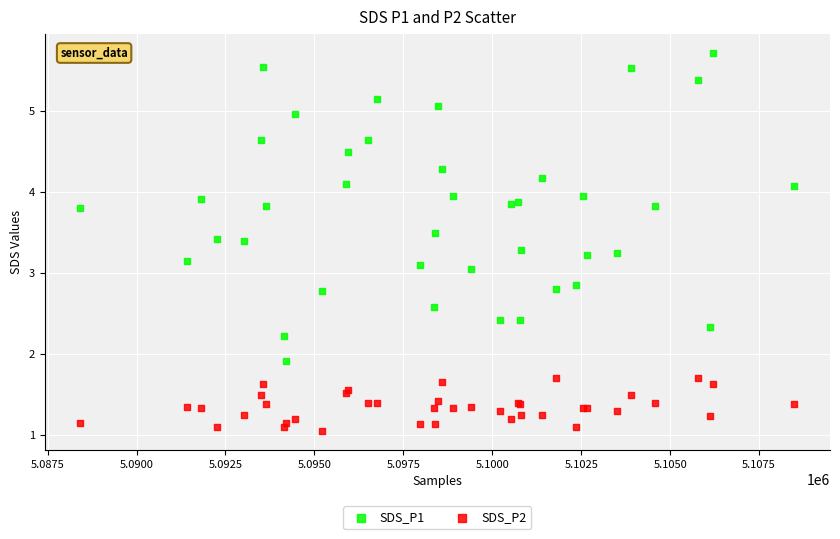

Which series reaches the maximum Y coordinate?

SDS_P1